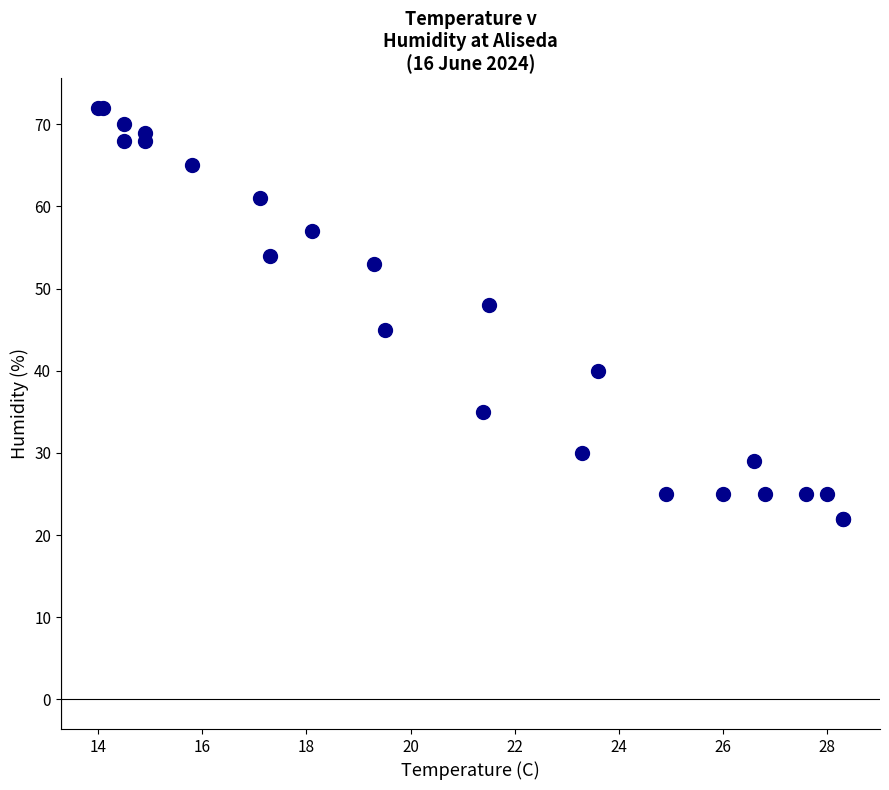

What Y value in the scatter plot is closest to 47?

48